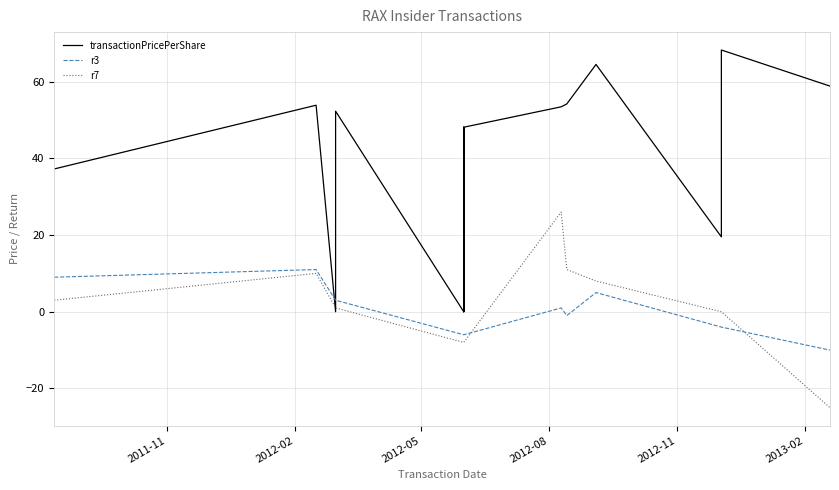

Reading left to right, what are all the values shown in this chart?

transactionPricePerShare: 37.2	53.8	0.0	52.3	0.0	48.1	0.0	48.1	53.4	54.2	64.5	64.5	19.5	68.2	58.8
r3: 9.0	11.0	3.0	3.0	-6.0	-6.0	-6.0	-6.0	1.0	-1.0	5.0	5.0	-4.0	-4.0	-10.0
r7: 3.0	10.0	1.0	1.0	-8.0	-8.0	-8.0	-8.0	26.0	11.0	8.0	8.0	0.0	0.0	-25.0